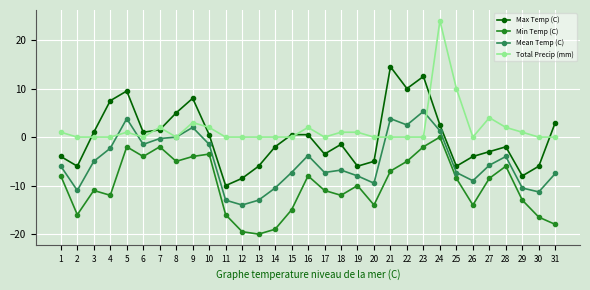

What is the difference between the maximum and minimum values in the Min Temp (C) series?

20.0